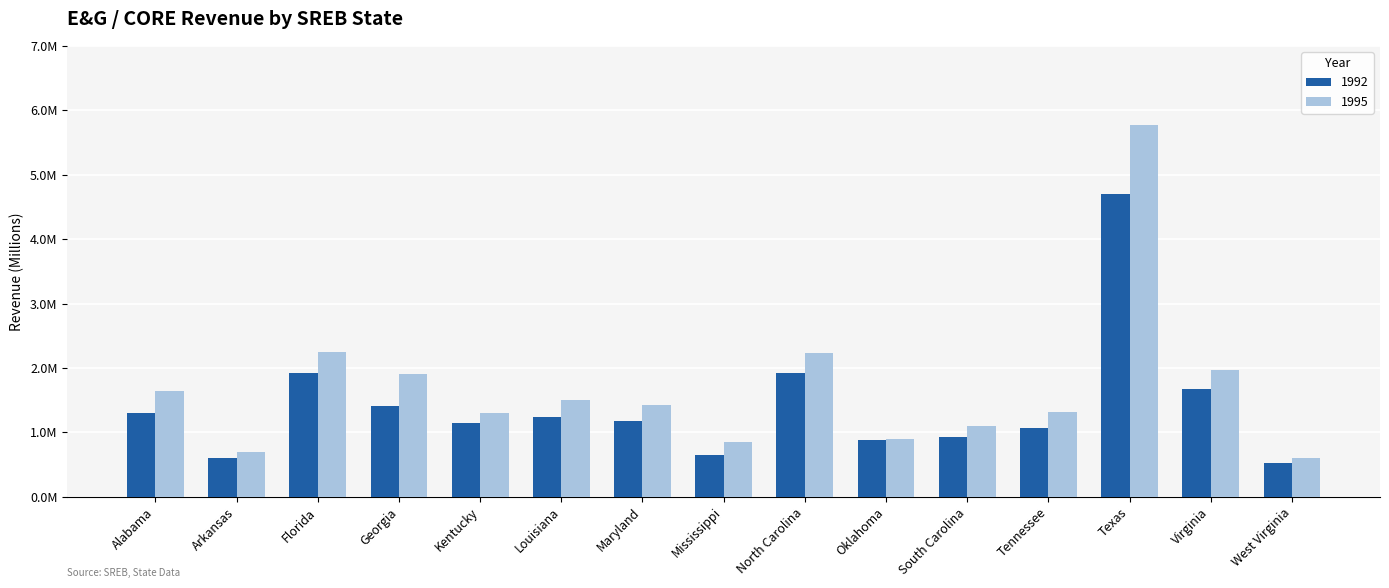

What is the label of the 7th bar from the left?

Maryland